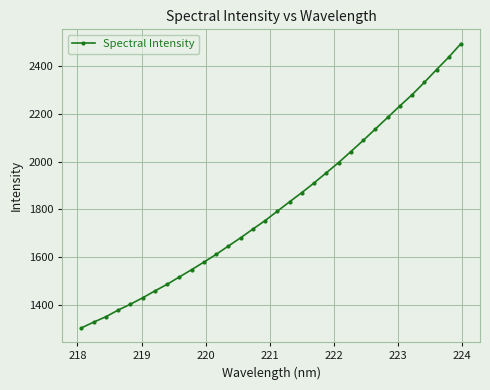

True or false: there are more than 2 points higher than both neighbors.

False